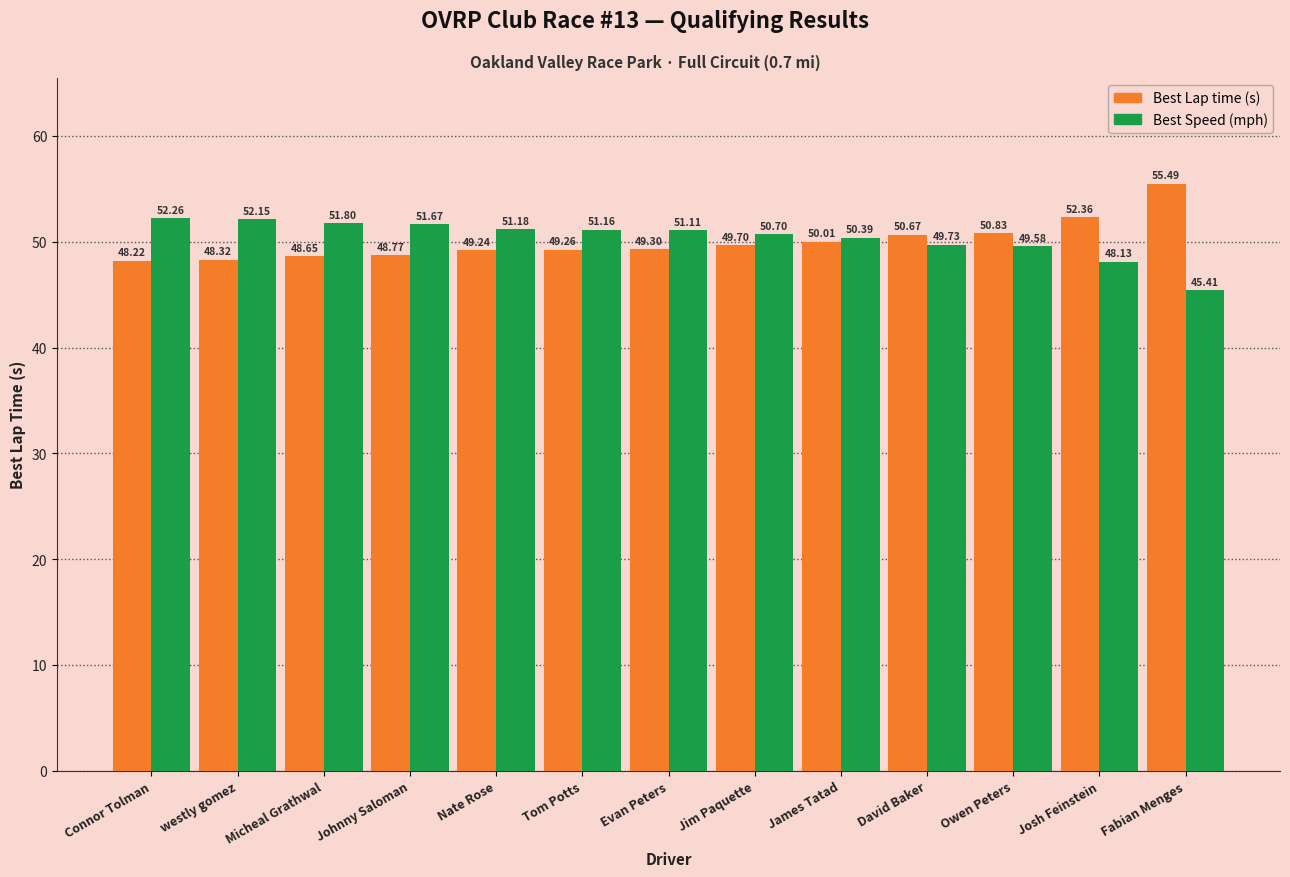

At which category is the sum across all series the highest?

Fabian Menges